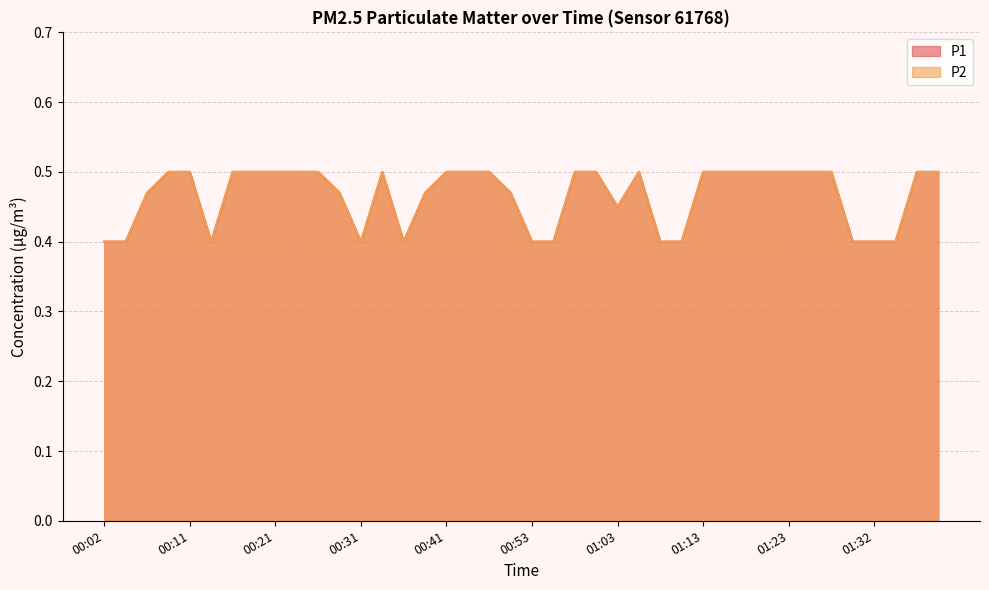

Rank the series at 01:39 from highest to lowest value.

P1, P2